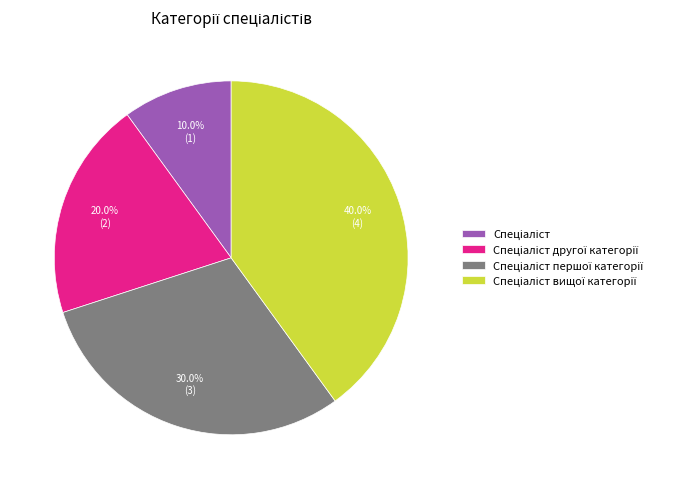

How many slices are in this pie chart?

4